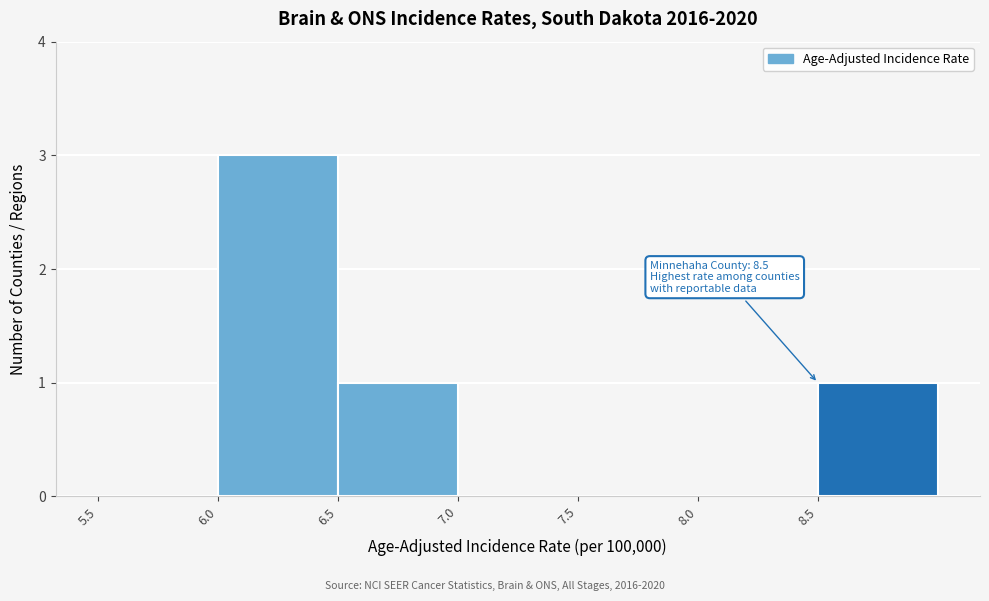

Over which range of the x-axis is the bar tallest?

6.0 to 6.5